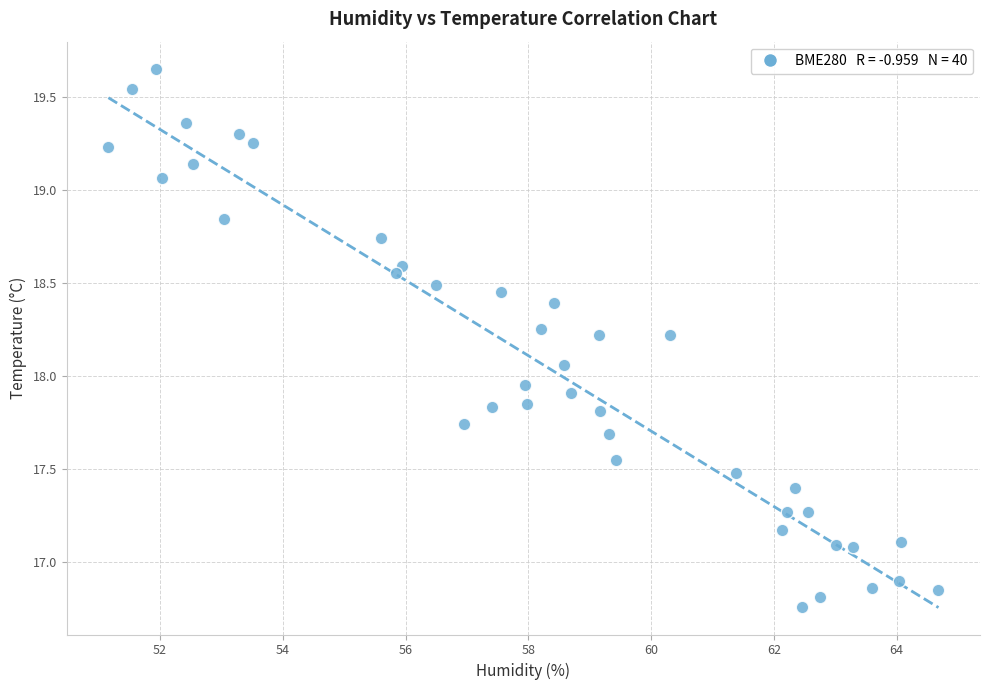

What is the range of Y values (max minus min)?

2.9